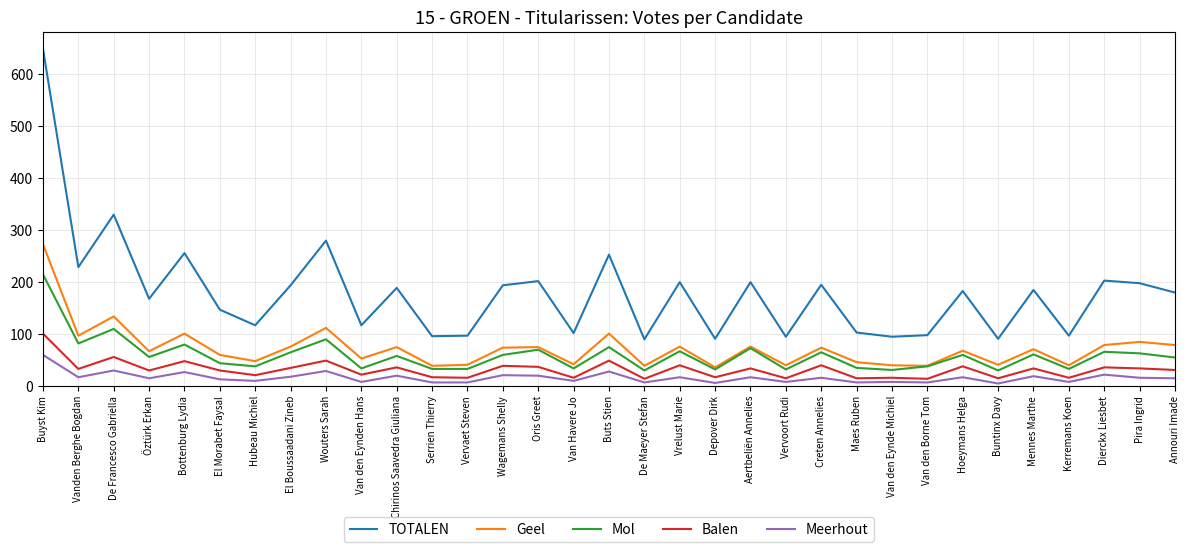

True or false: Meerhout and Mol intersect in this chart.

False